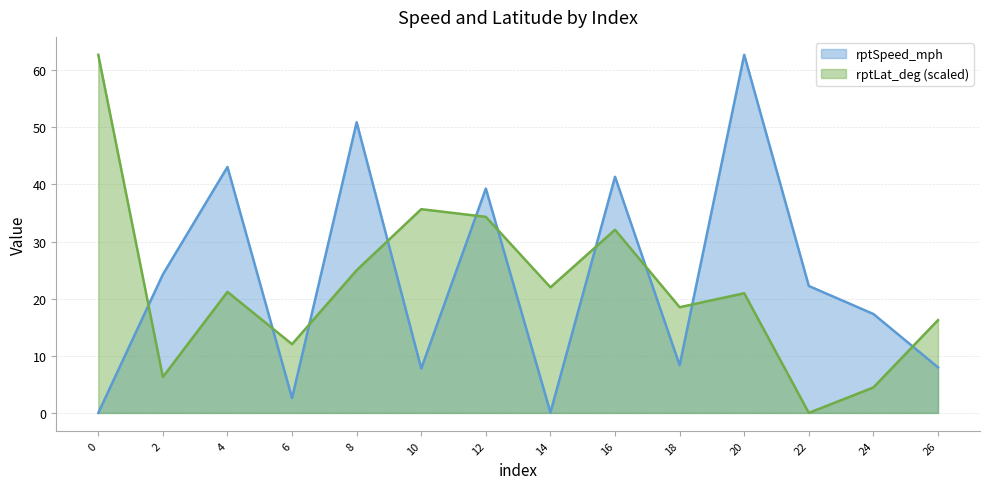

Which label corresponds to the smallest value in the chart?

22